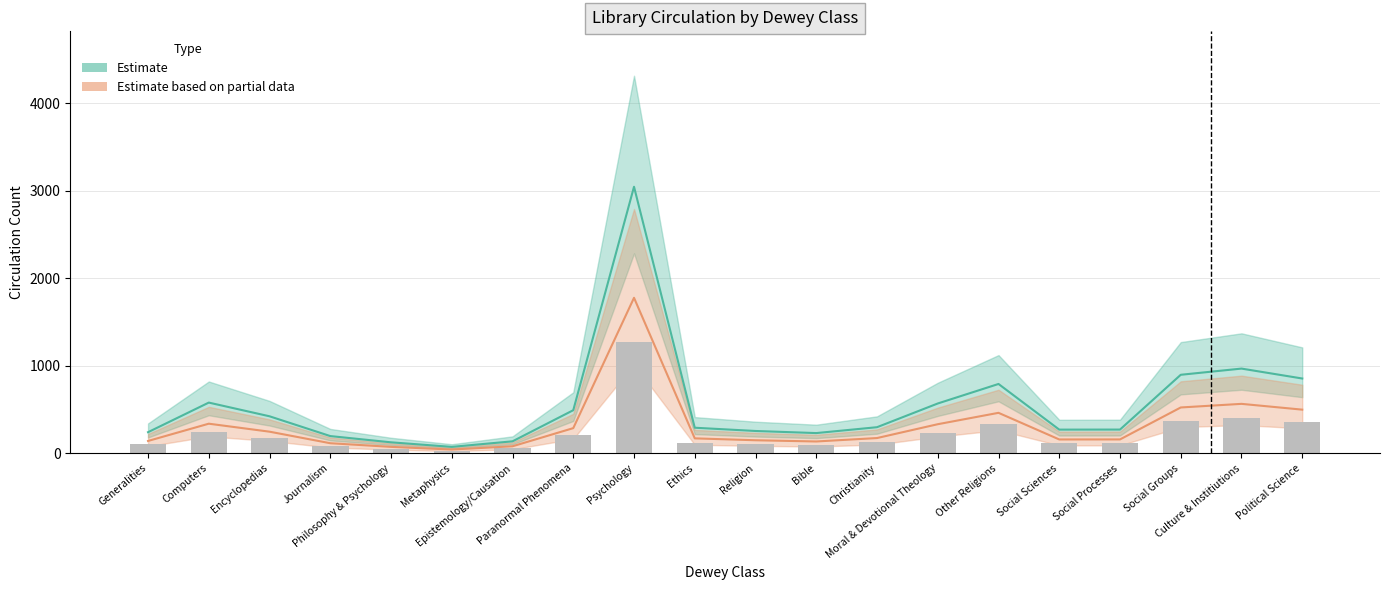

Rank the categories by value from highest to lowest.

Psychology, Culture & Institiutions, Social Groups, Political Science, Other Religions, Computers, Moral & Devotional Theology, Paranormal Phenomena, Encyclopedias, Christianity, Ethics, Social Processes, Social Sciences, Religion, Generalities, Bible, Journalism, Epistemology/Causation, Philosophy & Psychology, Metaphysics